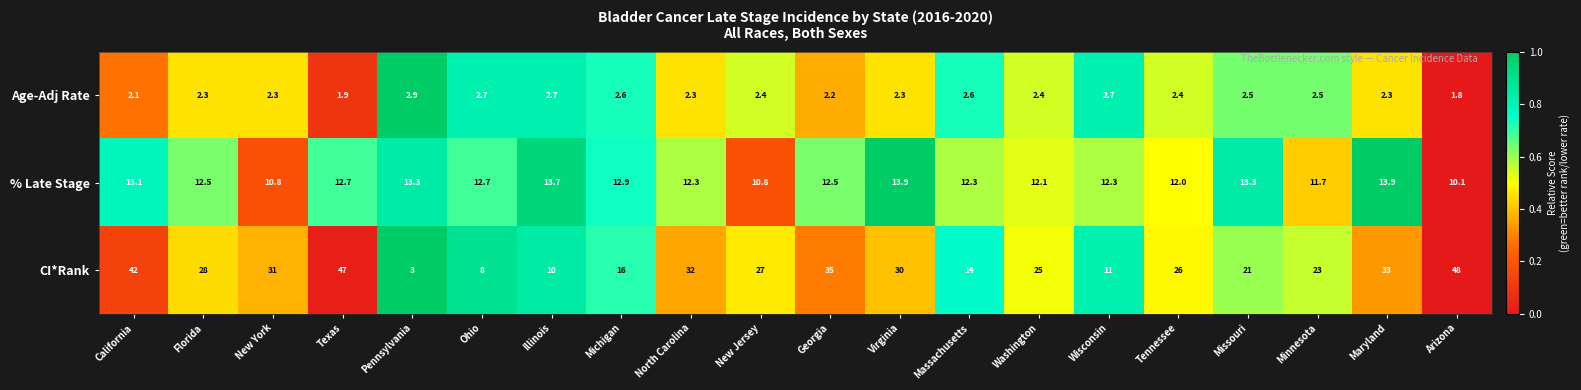

What is the spread (max minus min) of values at North Carolina?

29.7